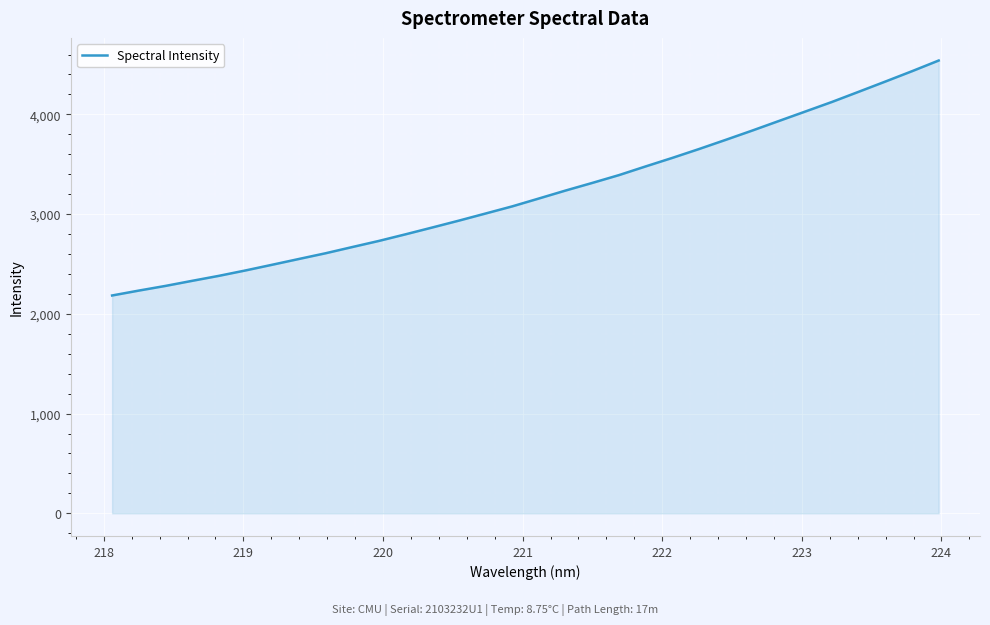

What is the greatest value displayed?

4540.0